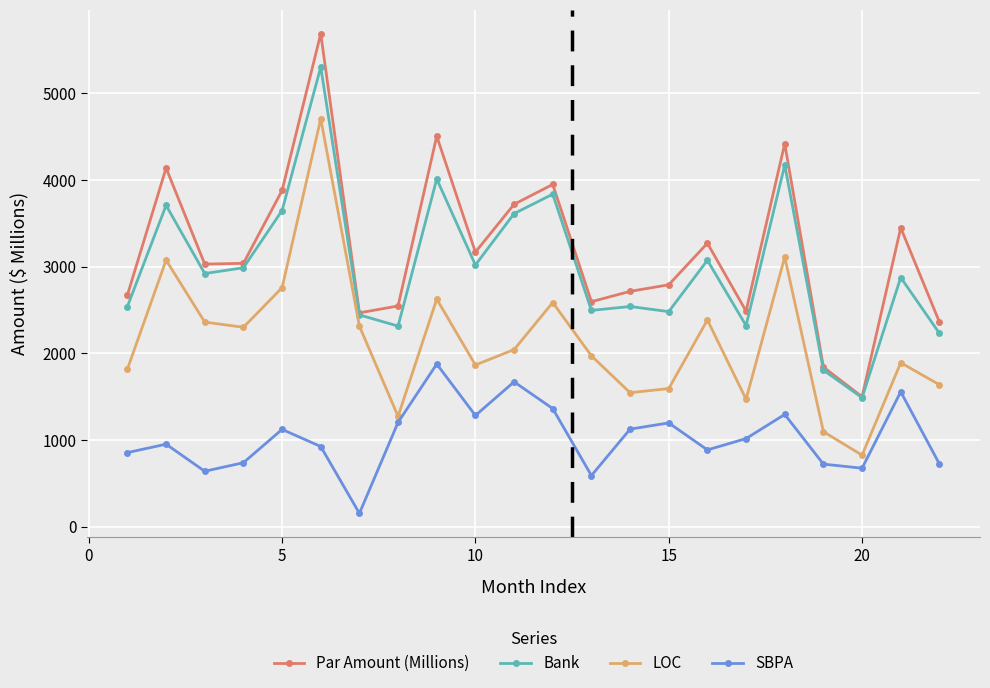

What is the value of the Bank point at the 4th from the left?

2986.7